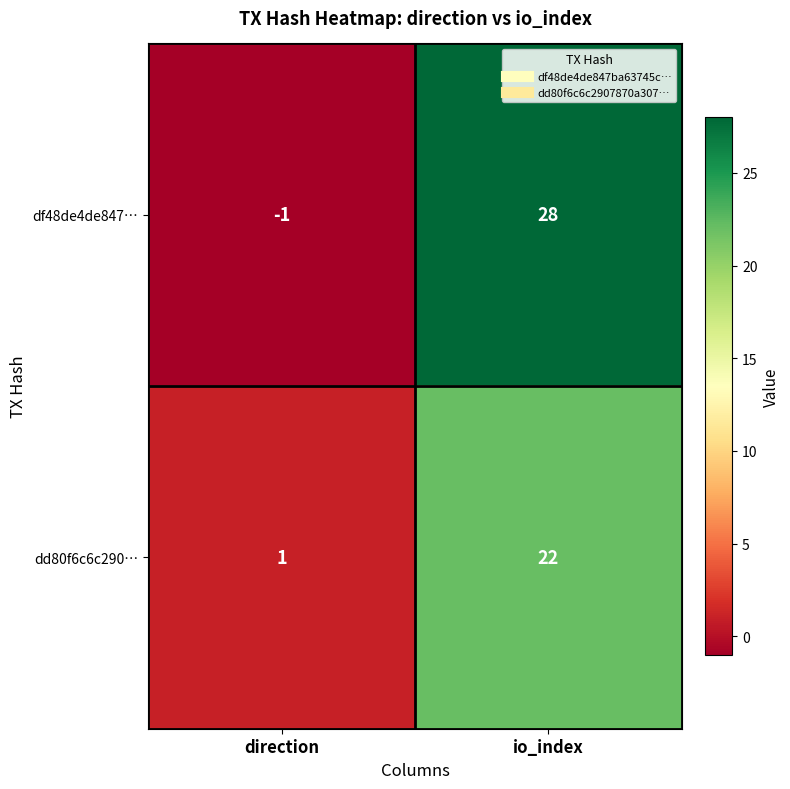

Count the number of data series in this chart.

2